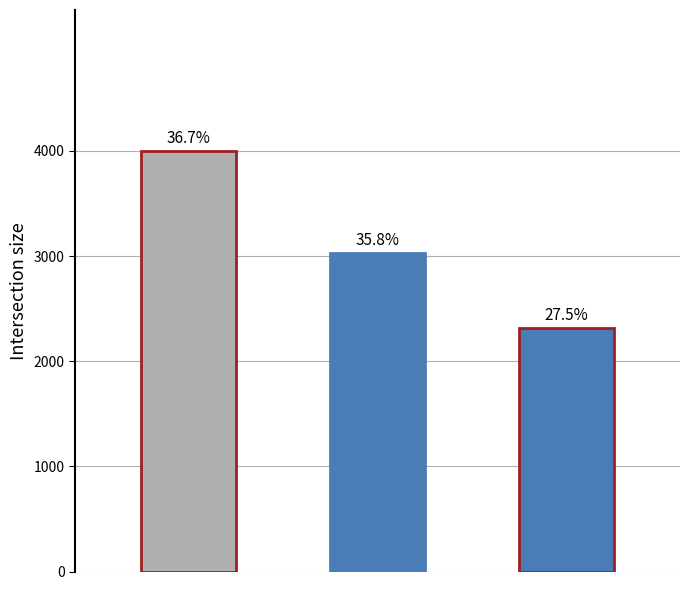

Between Dec. 28, 2019 and Jan. 02, 2021, which is larger?

Dec. 28, 2019